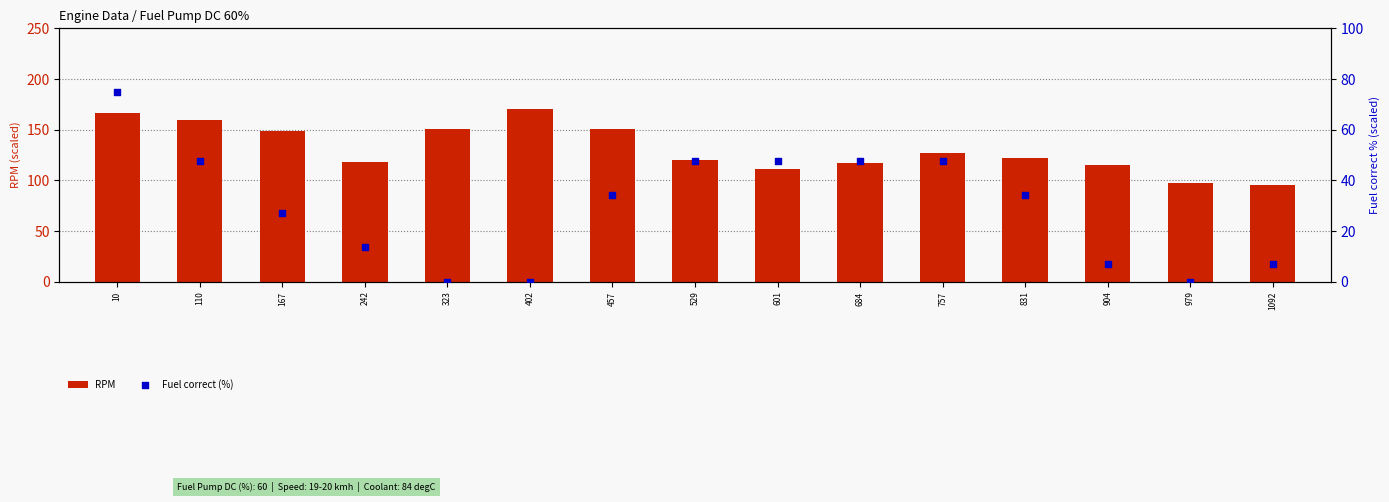

At how many categories does at least one series exceed 119?

9